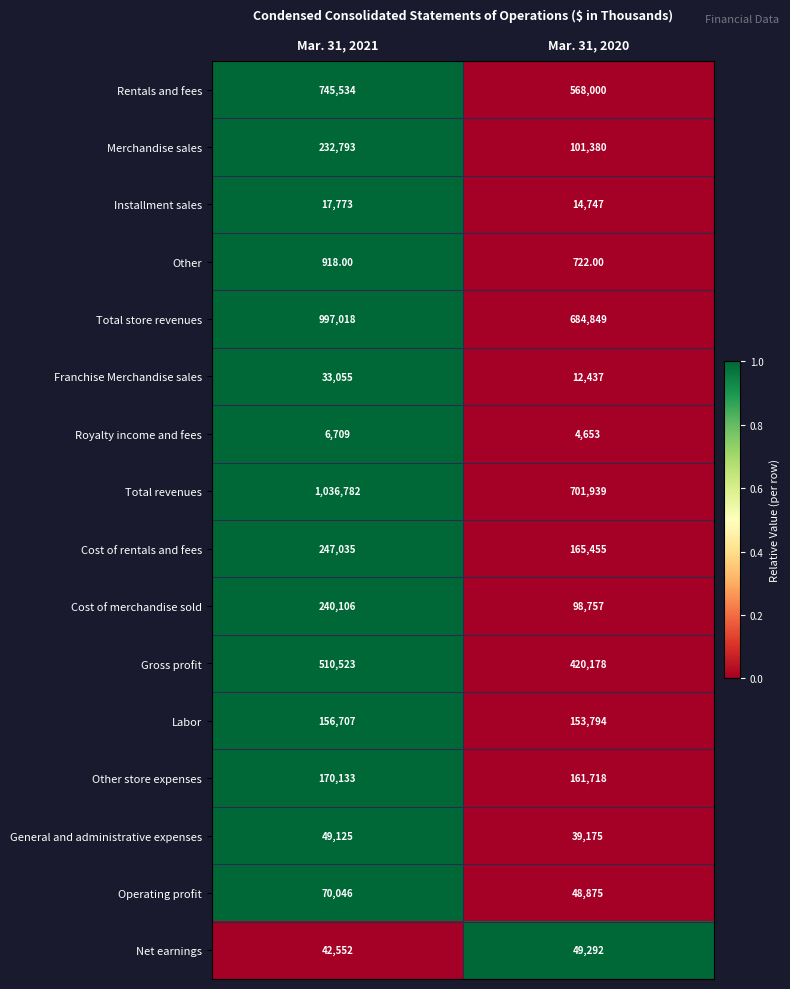

What is the average value of the Royalty income and fees series?

5681